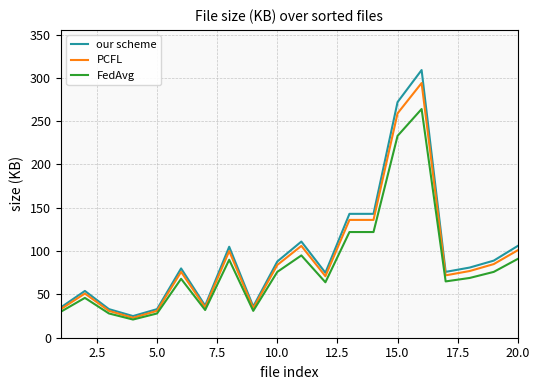

List the series in order of their peak value, lowest first.

FedAvg, PCFL, our scheme